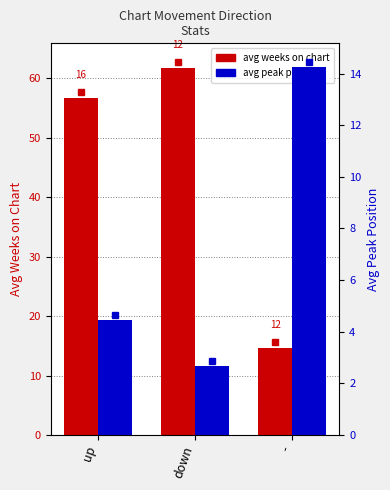

Which category has the highest value in the avg weeks on chart series?

down